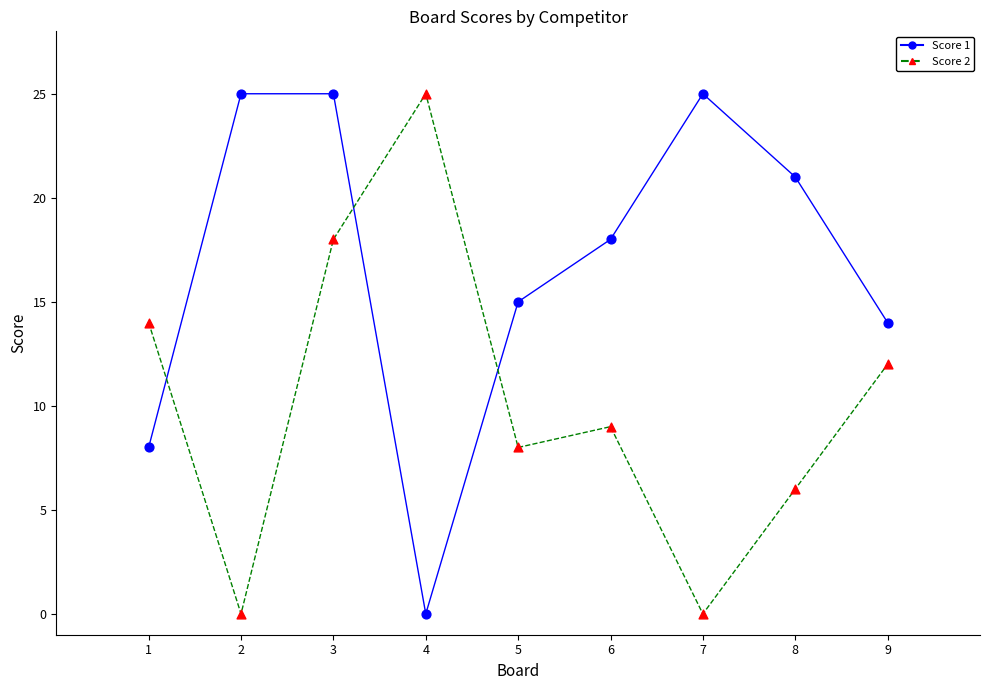

What are all the series names shown in the legend?

Score 1, Score 2